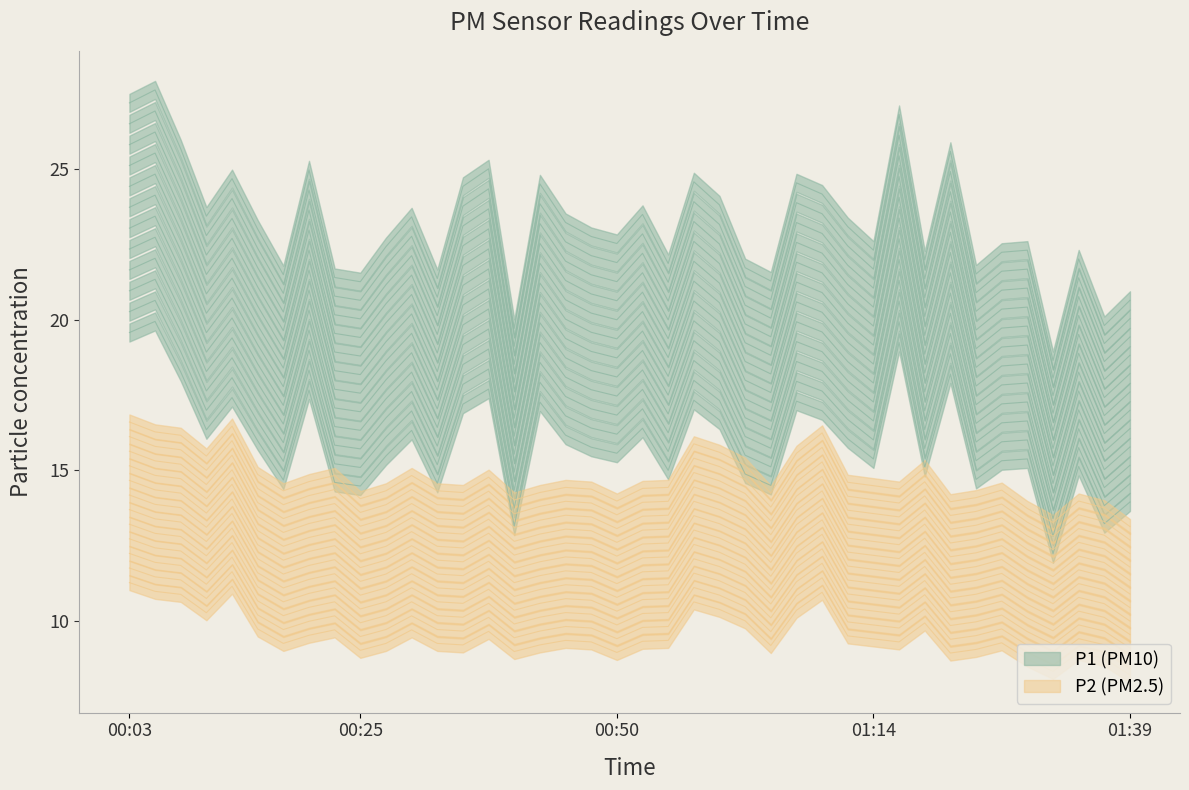

Rank the categories by P1 value from lowest to highest.

01:31, 00:40, 01:36, 01:39, 00:25, 01:05, 00:33, 00:23, 00:18, 01:24, 01:02, 00:55, 01:19, 01:34, 01:27, 01:14, 01:29, 00:28, 00:50, 00:47, 00:15, 01:12, 00:45, 00:30, 00:10, 00:52, 01:00, 01:09, 00:35, 00:42, 01:07, 00:57, 00:13, 00:20, 00:37, 01:22, 00:08, 01:17, 00:03, 00:06